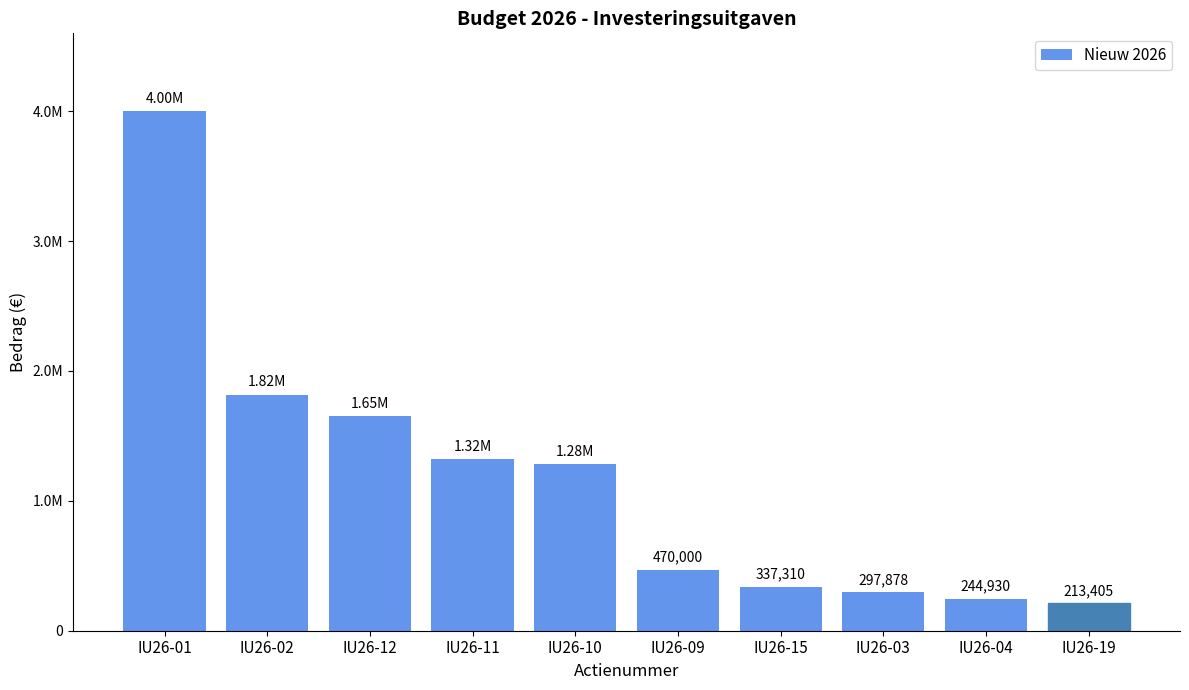

What is the sum of the values at IU26-01 and IU26-12?

5650000.0